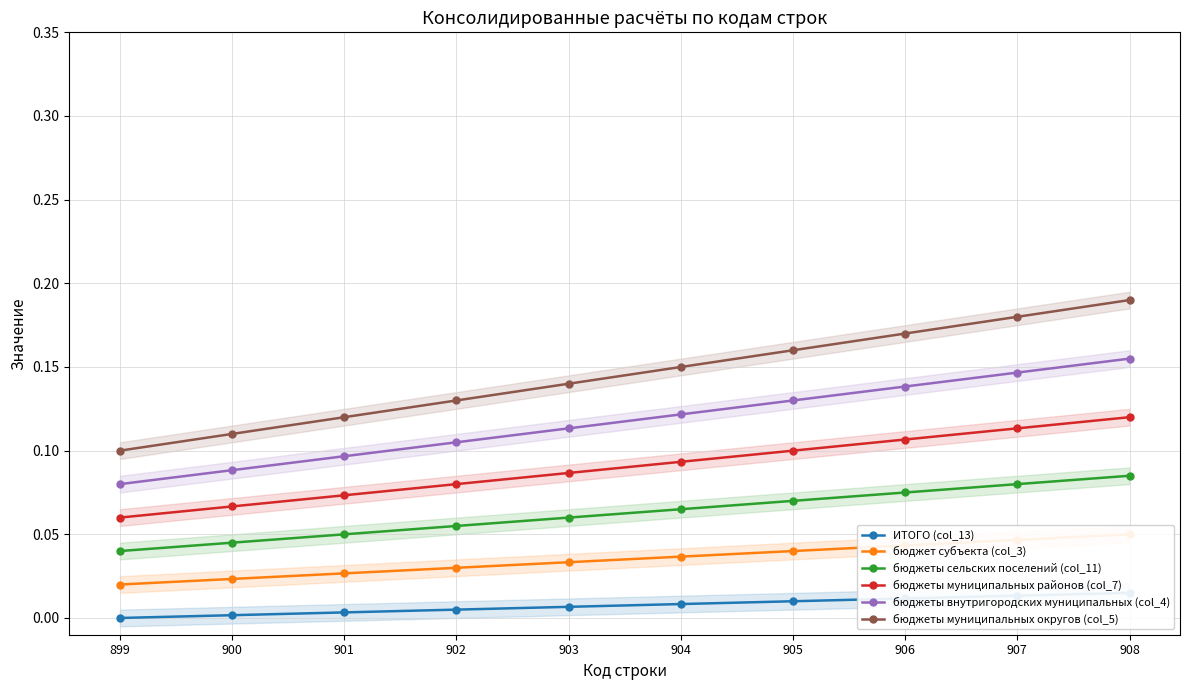

How many lines are shown in the chart?

6